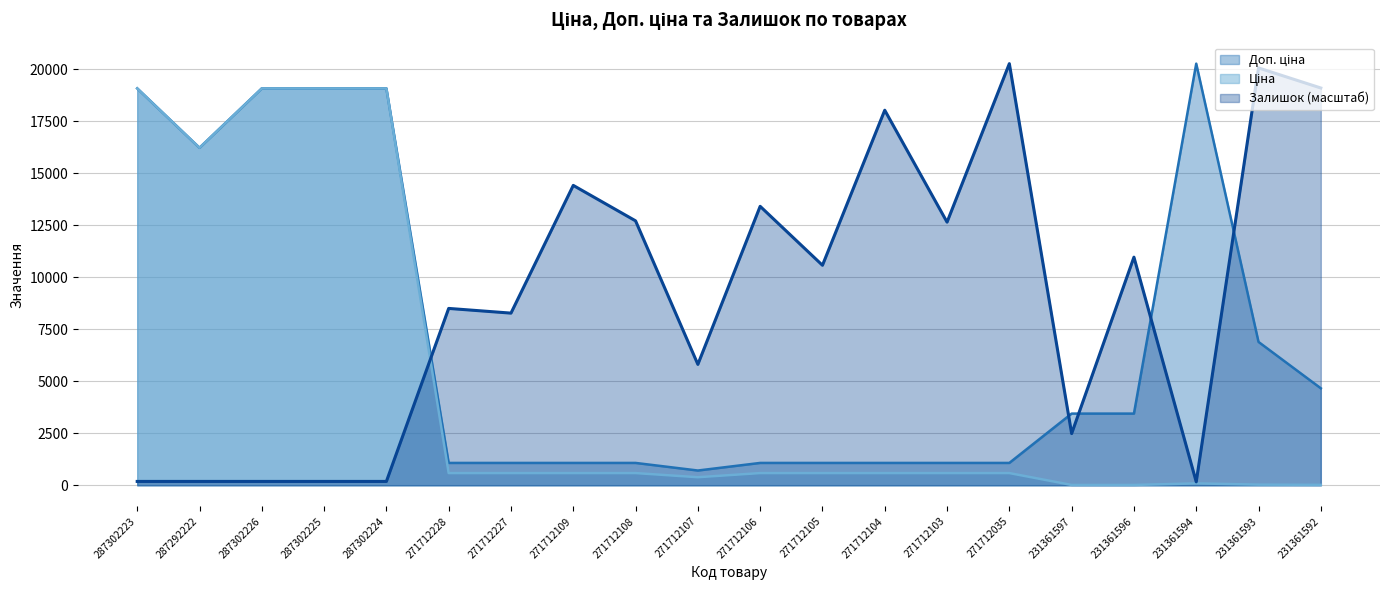

How many lines are shown in the chart?

3